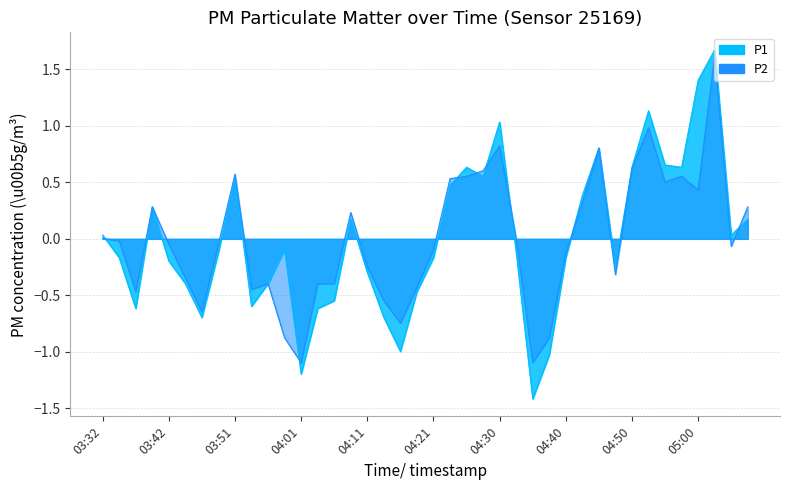

At which label does P2 reach its minimum?

04:01